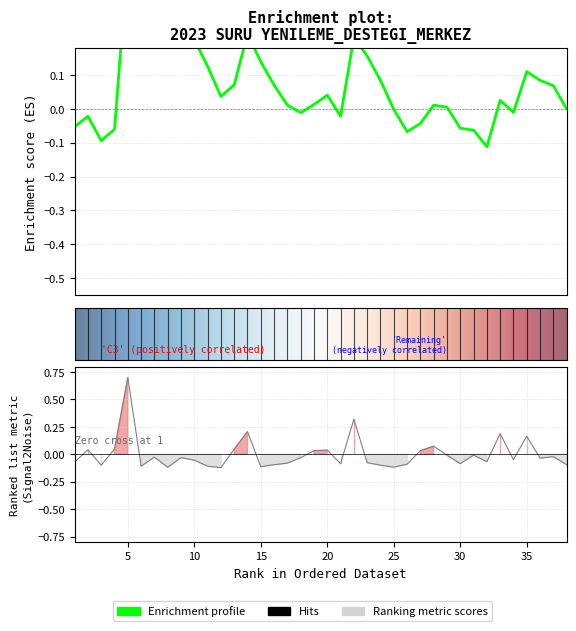

What is the smallest value displayed?

-0.1